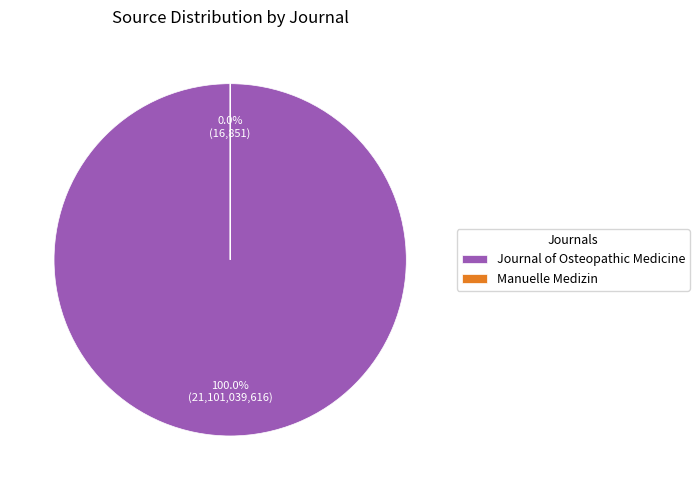

The Journal of Osteopathic Medicine slice represents 100% of the pie. True or false?

True